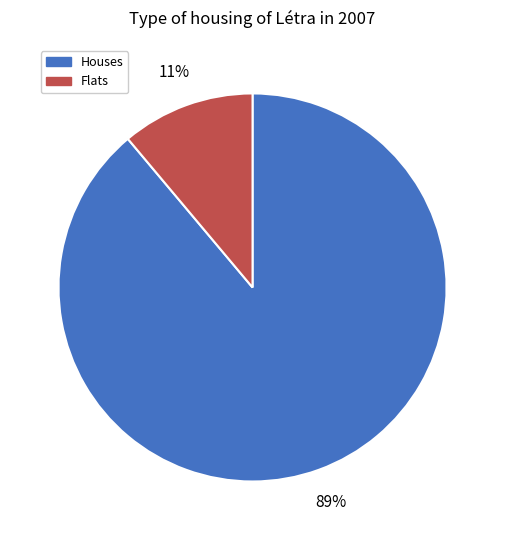

To the nearest percent, what is the difference between the largest and smallest slice percentages?

78%